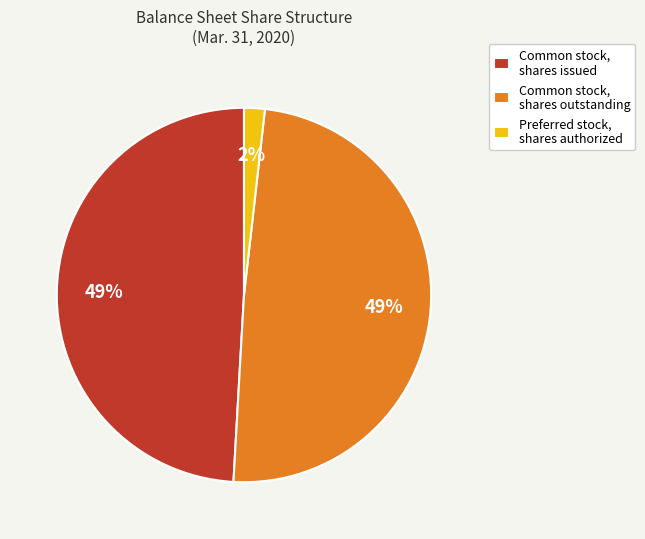

Between Preferred stock, shares authorized and Common stock, shares outstanding, which is larger?

Common stock, shares outstanding